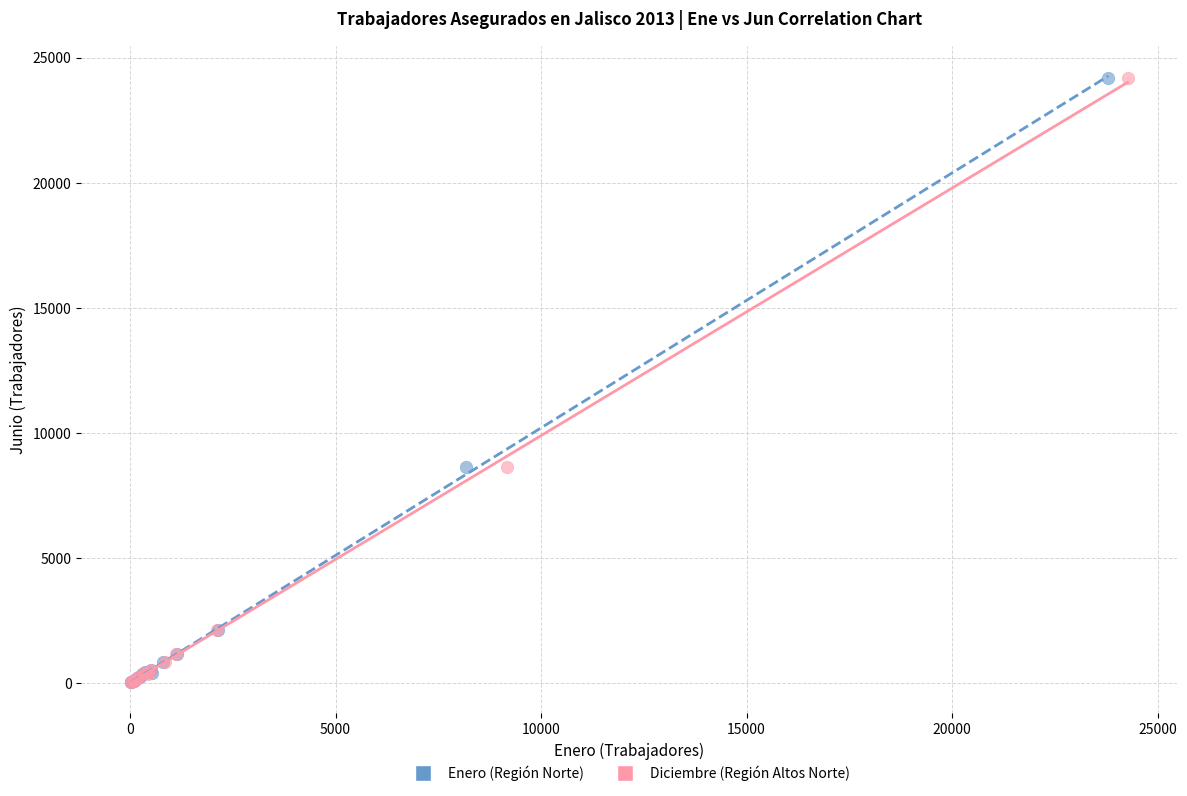

What are all the series names shown in the legend?

Enero (Región Norte), Diciembre (Región Altos Norte)